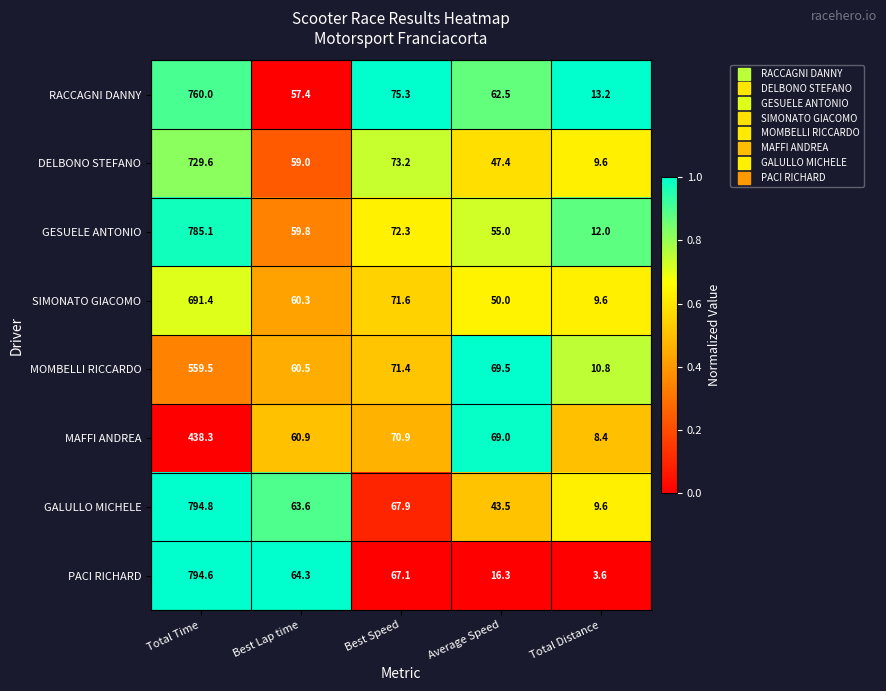

At Best Lap time, list the series in order from smallest to largest.

RACCAGNI DANNY, DELBONO STEFANO, GESUELE ANTONIO, SIMONATO GIACOMO, MOMBELLI RICCARDO, MAFFI ANDREA, GALULLO MICHELE, PACI RICHARD